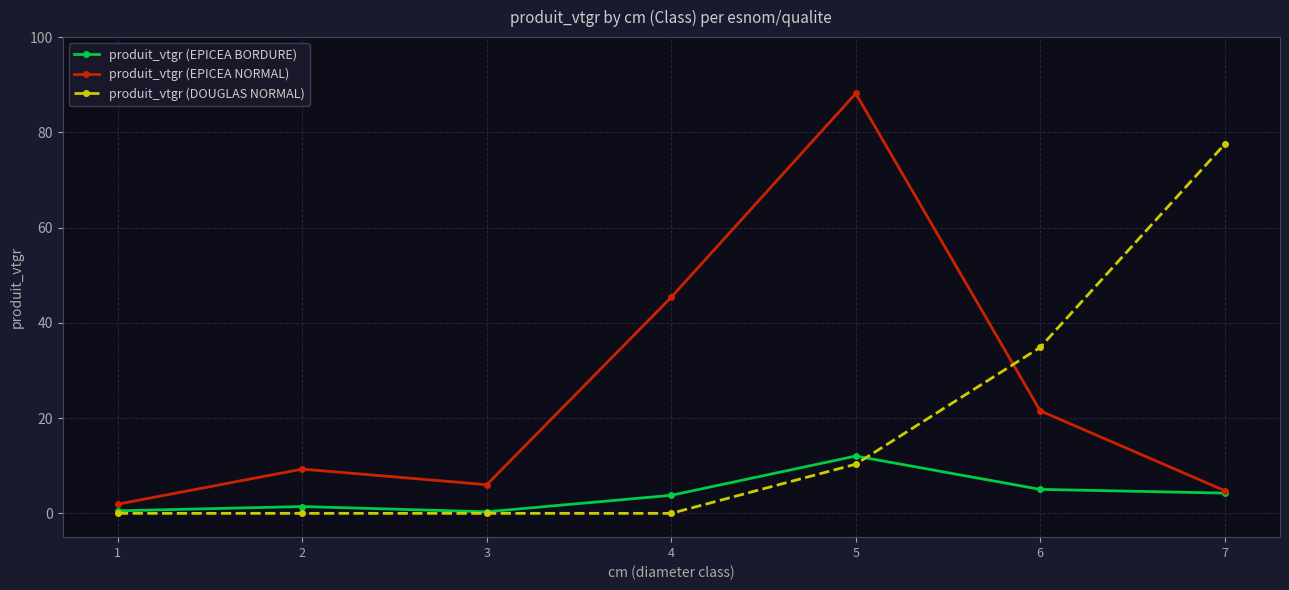

At which category is the sum across all series the highest?

5